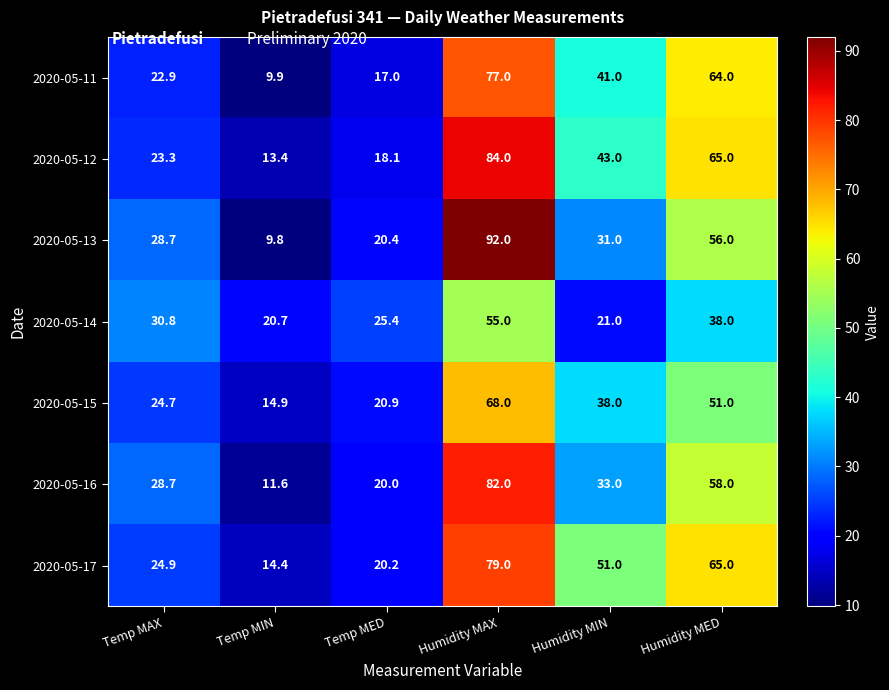

Where is 2020-05-12 nearest to the value 48?

Humidity MIN